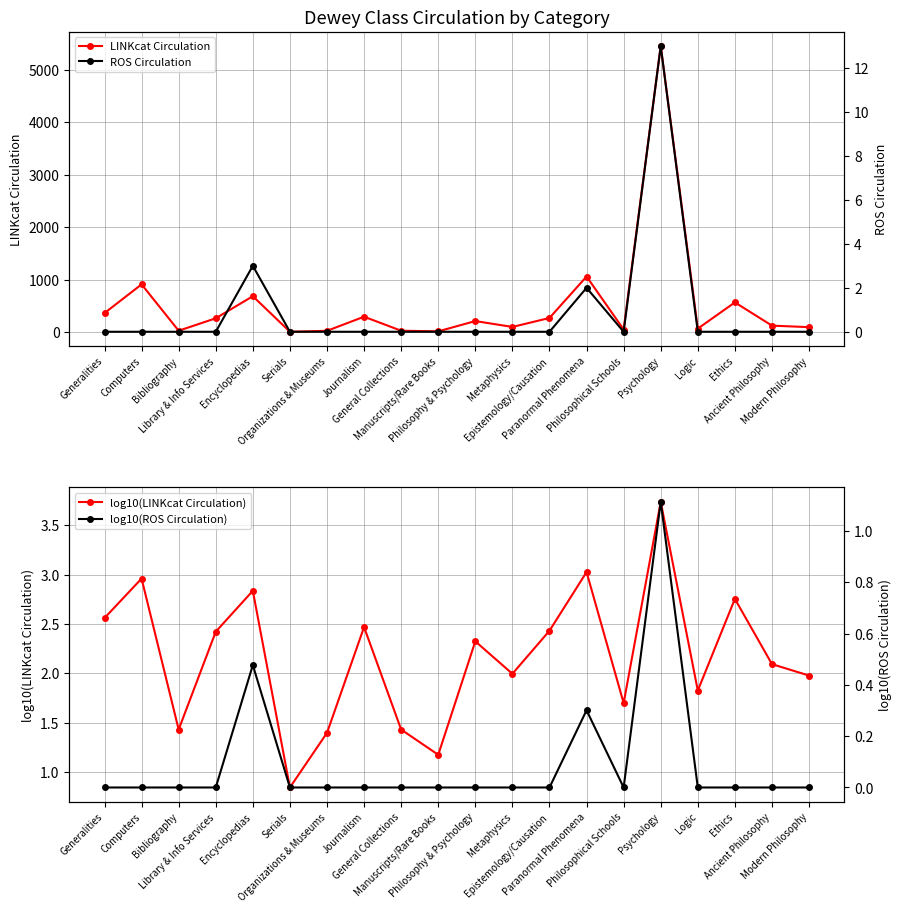

True or false: log10(LINKcat Circulation) and log10(ROS Circulation) intersect in this chart.

False